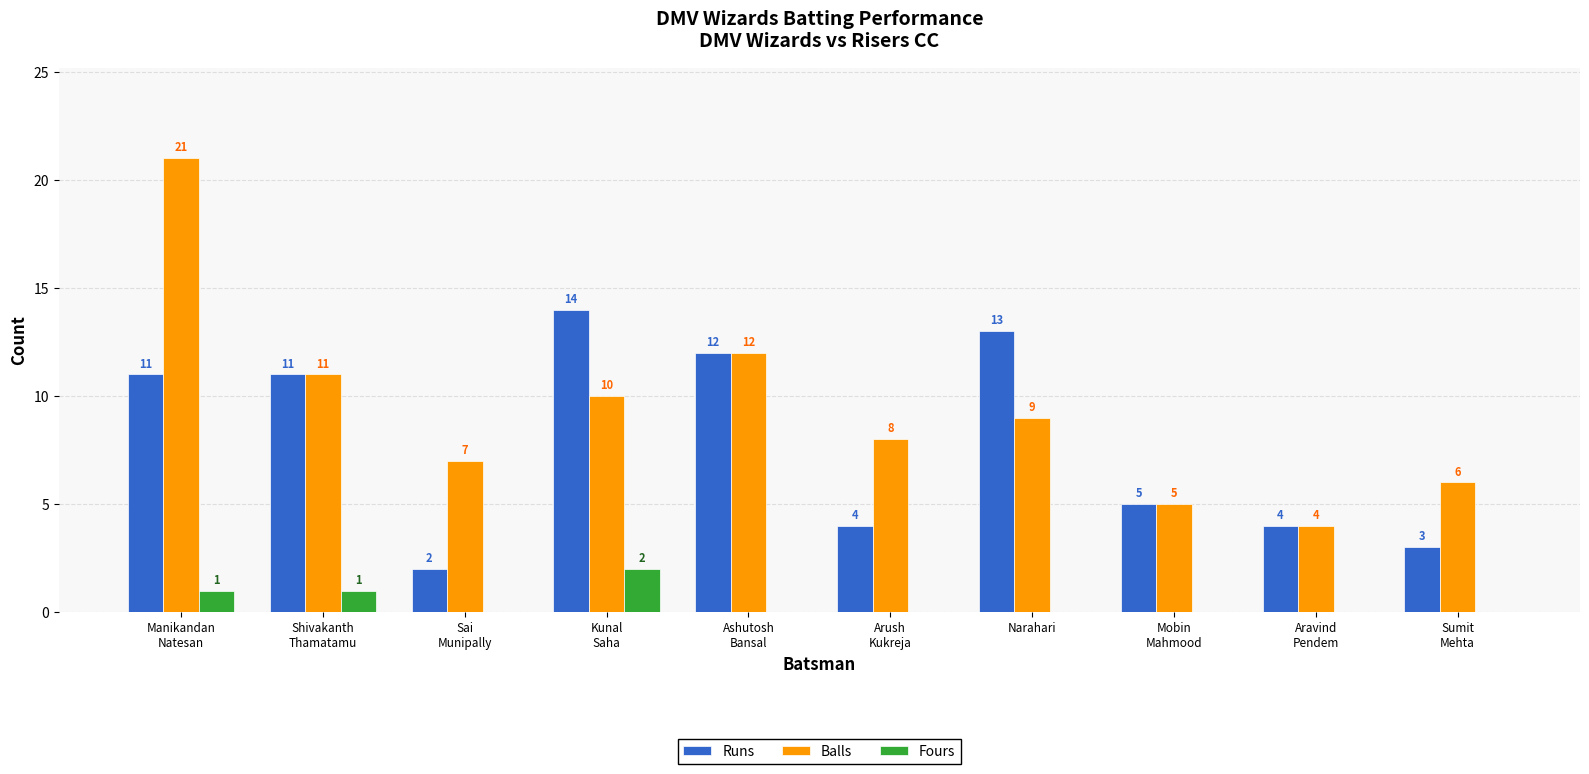

How many groups of bars are there?

10